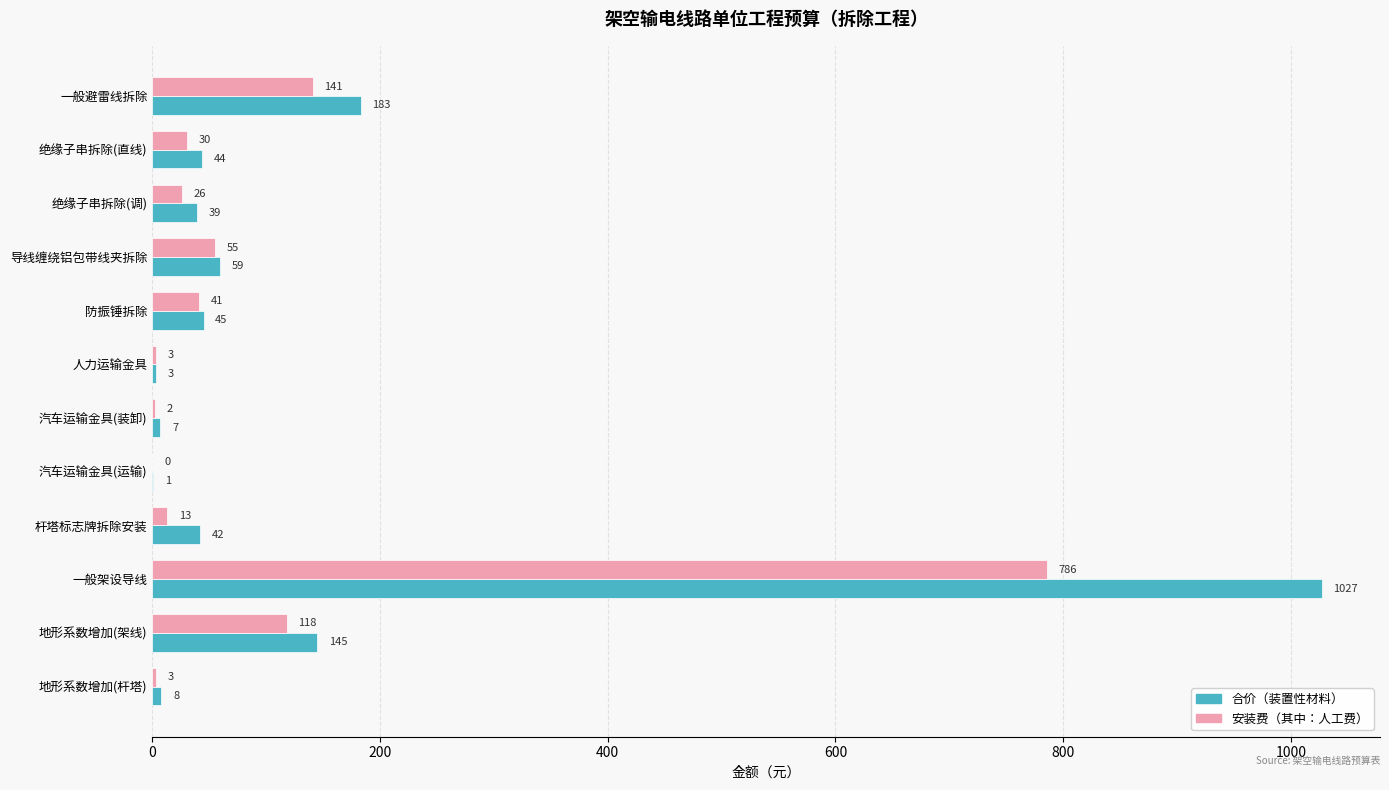

What is the sum of the 合价（装置性材料） values at 防振锤拆除 and 地形系数增加(架线)?

190